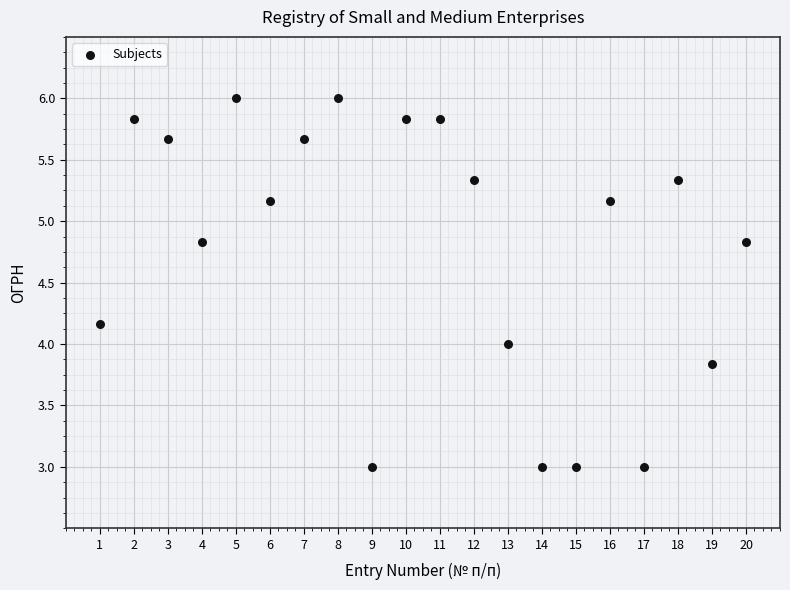

What is the range of Y values (max minus min)?

3.0